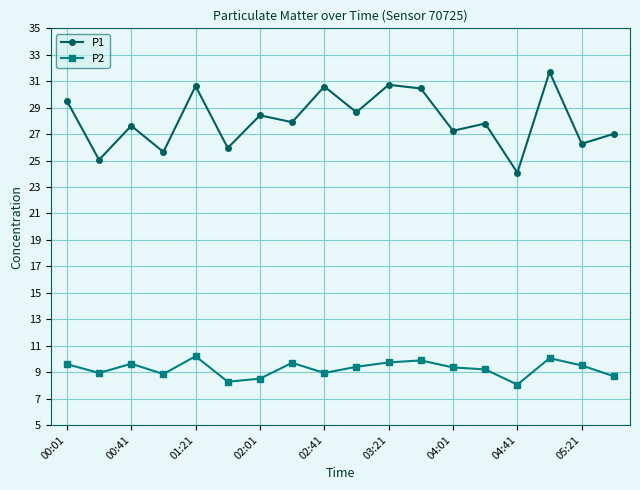

Which series has the largest total across all categories?

P1